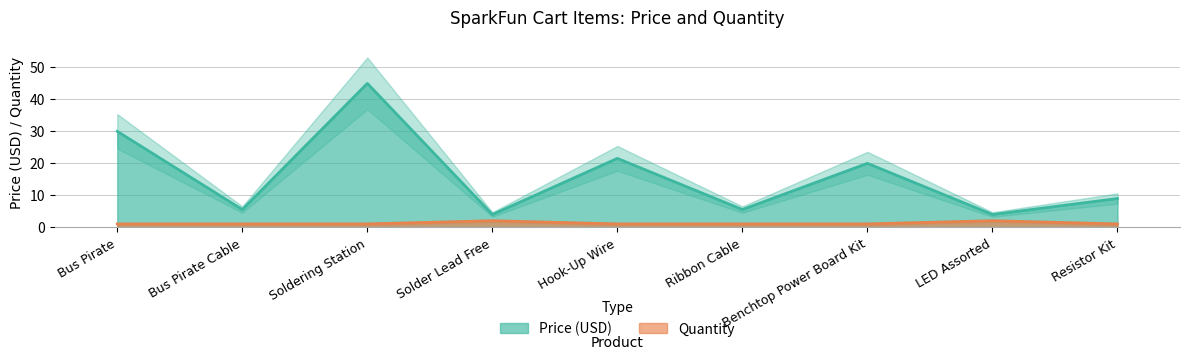

The value of Quantity at LED Assorted is 2.0. True or false?

True